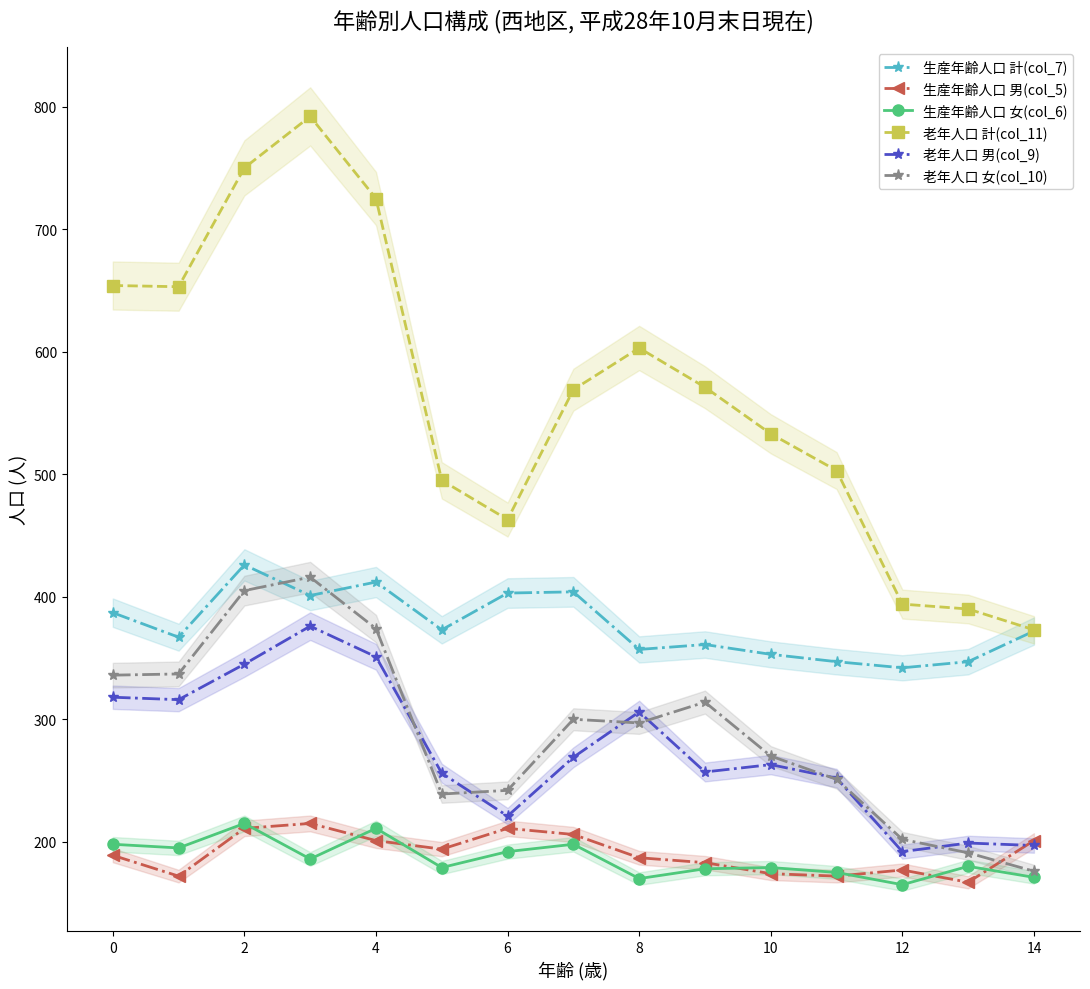

Where is 生産年齢人口 計(col_7) nearest to the value 384?

0